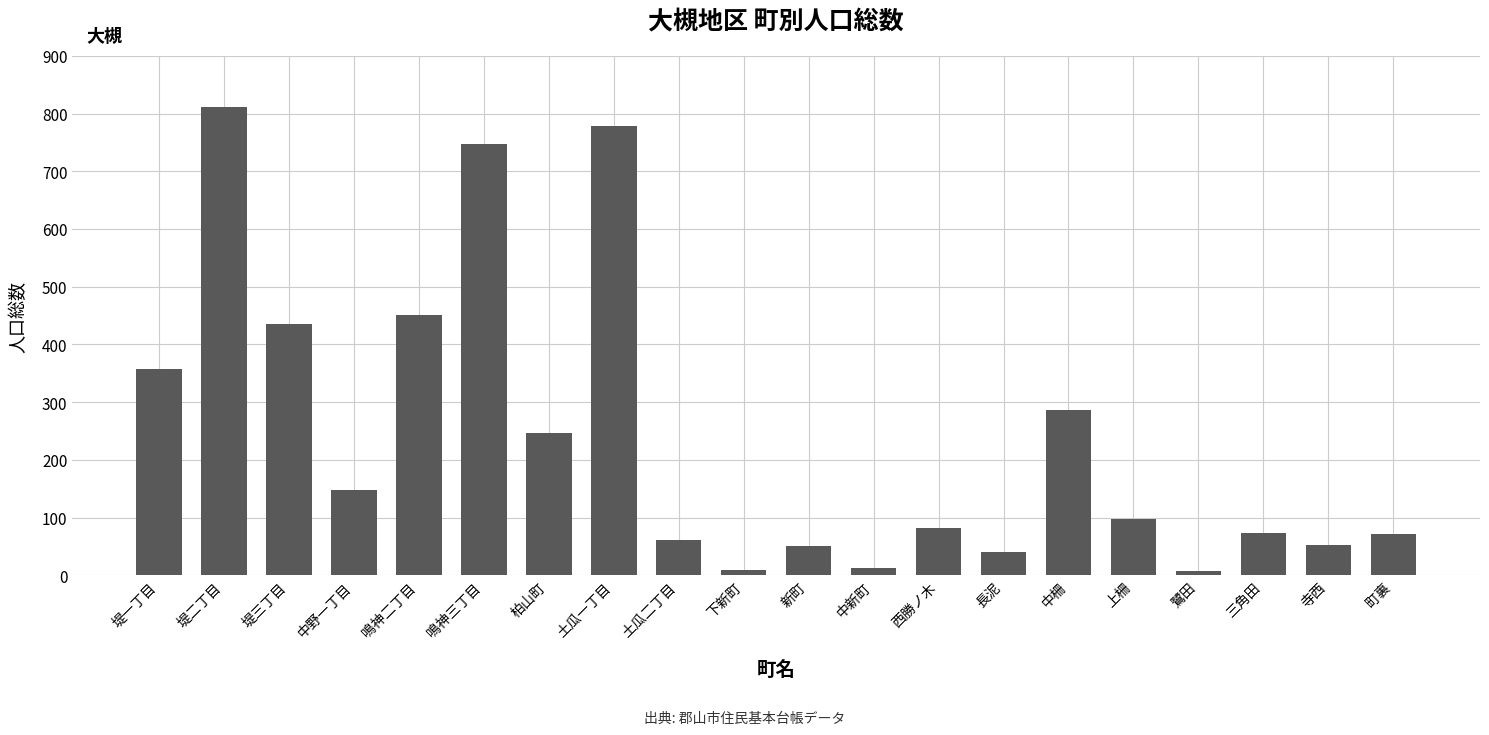

What is the label of the 6th bar from the right?

中柵